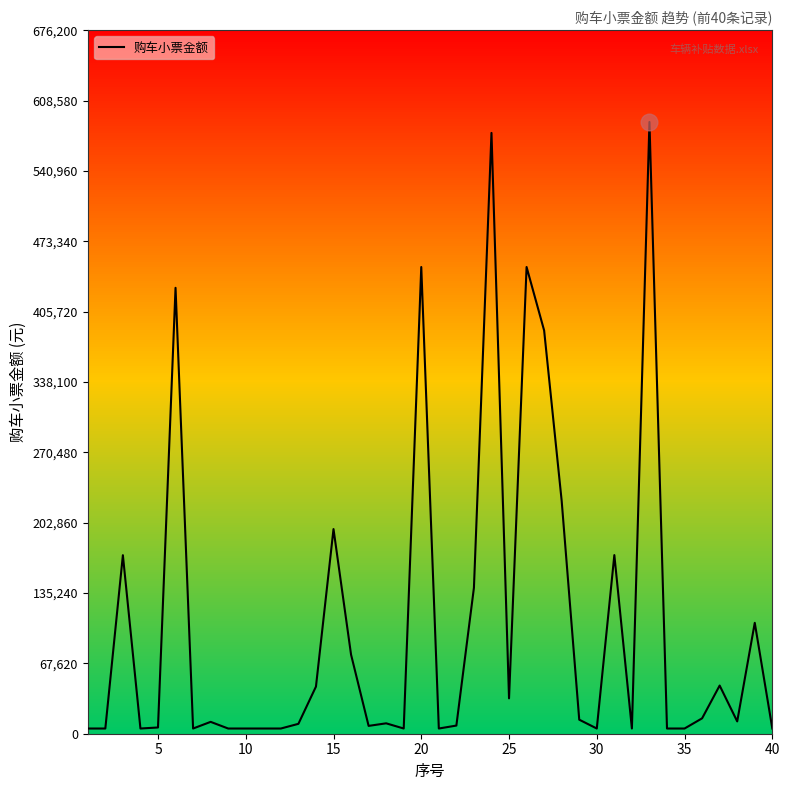

What is the highest value of the 购车小票金额 series?

588000.0